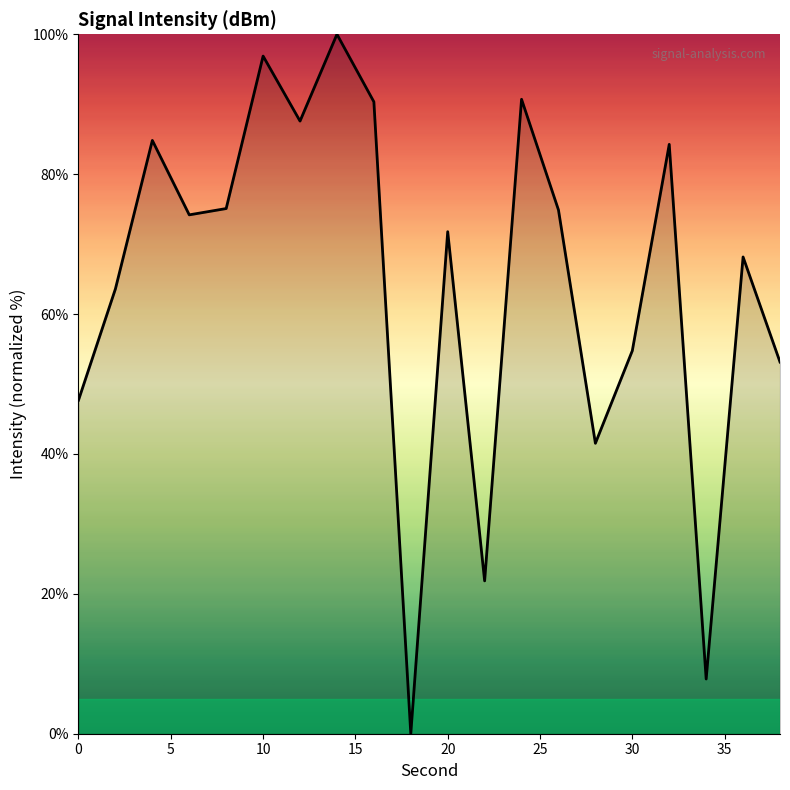

What is the greatest value displayed?

100.0